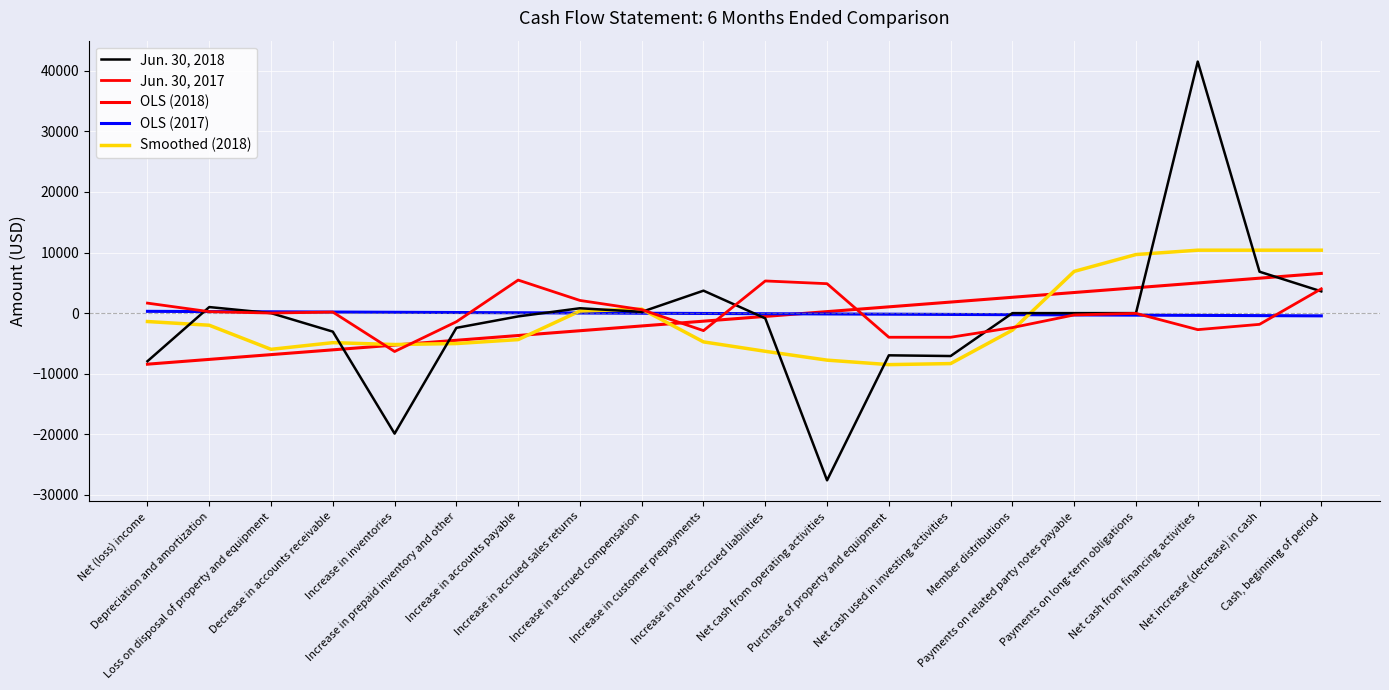

What is the value of the OLS (2018) point at the 16th from the left?

3403.1